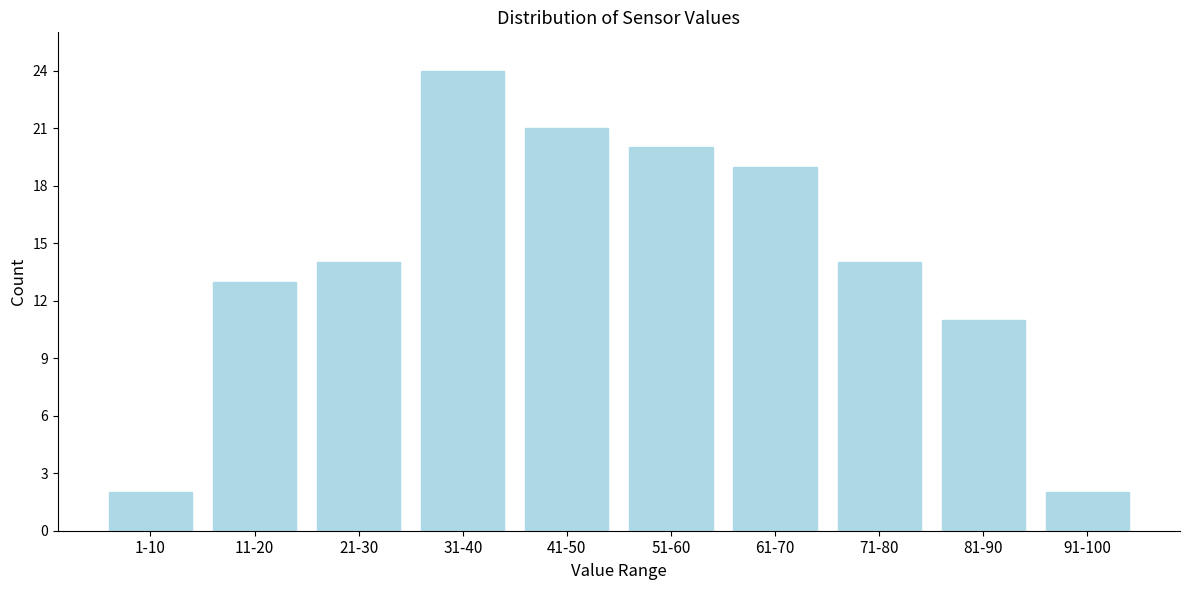

Reading left to right, extract all data points from this chart.

1-10=2	11-20=13	21-30=14	31-40=24	41-50=21	51-60=20	61-70=19	71-80=14	81-90=11	91-100=2